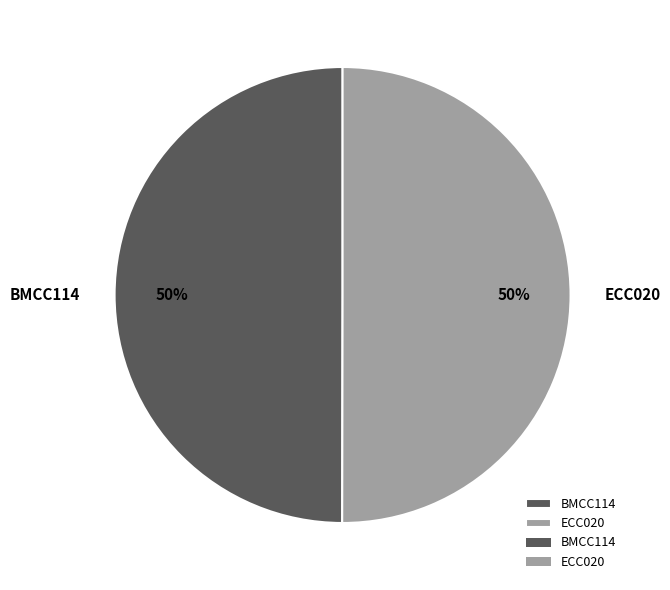

Combined, do ECC020 and BMCC114 account for over 50%?

Yes